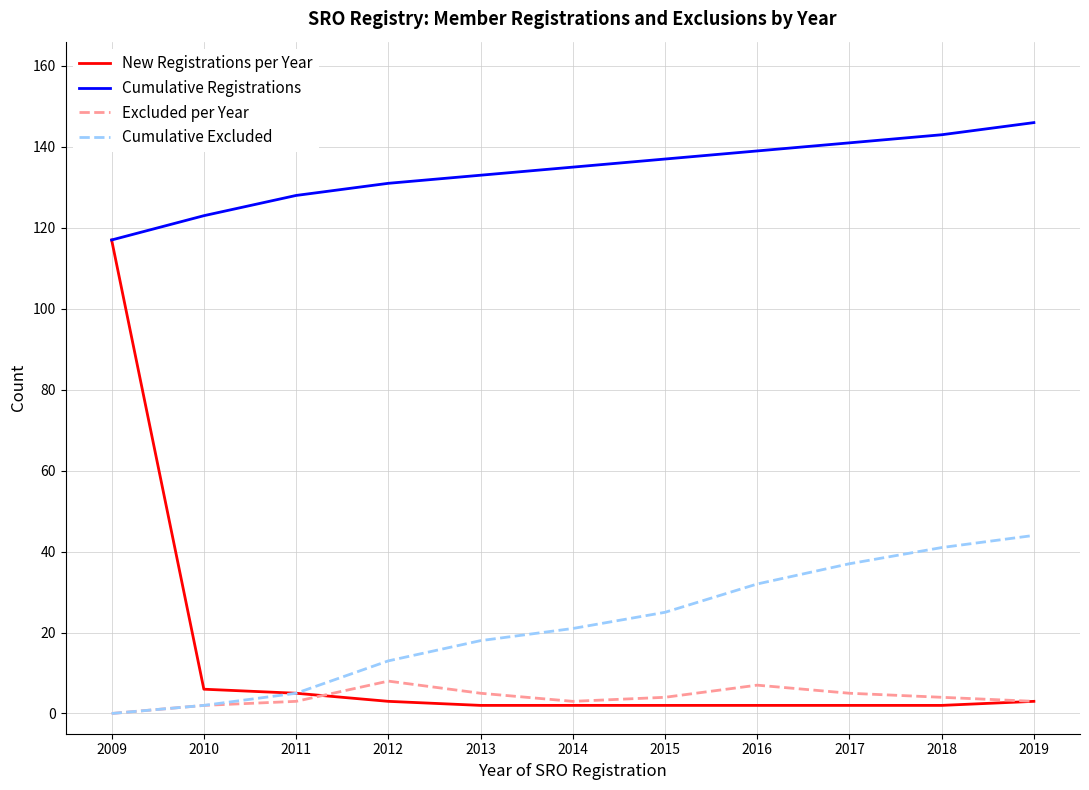

At which category is the sum across all series the highest?

2009